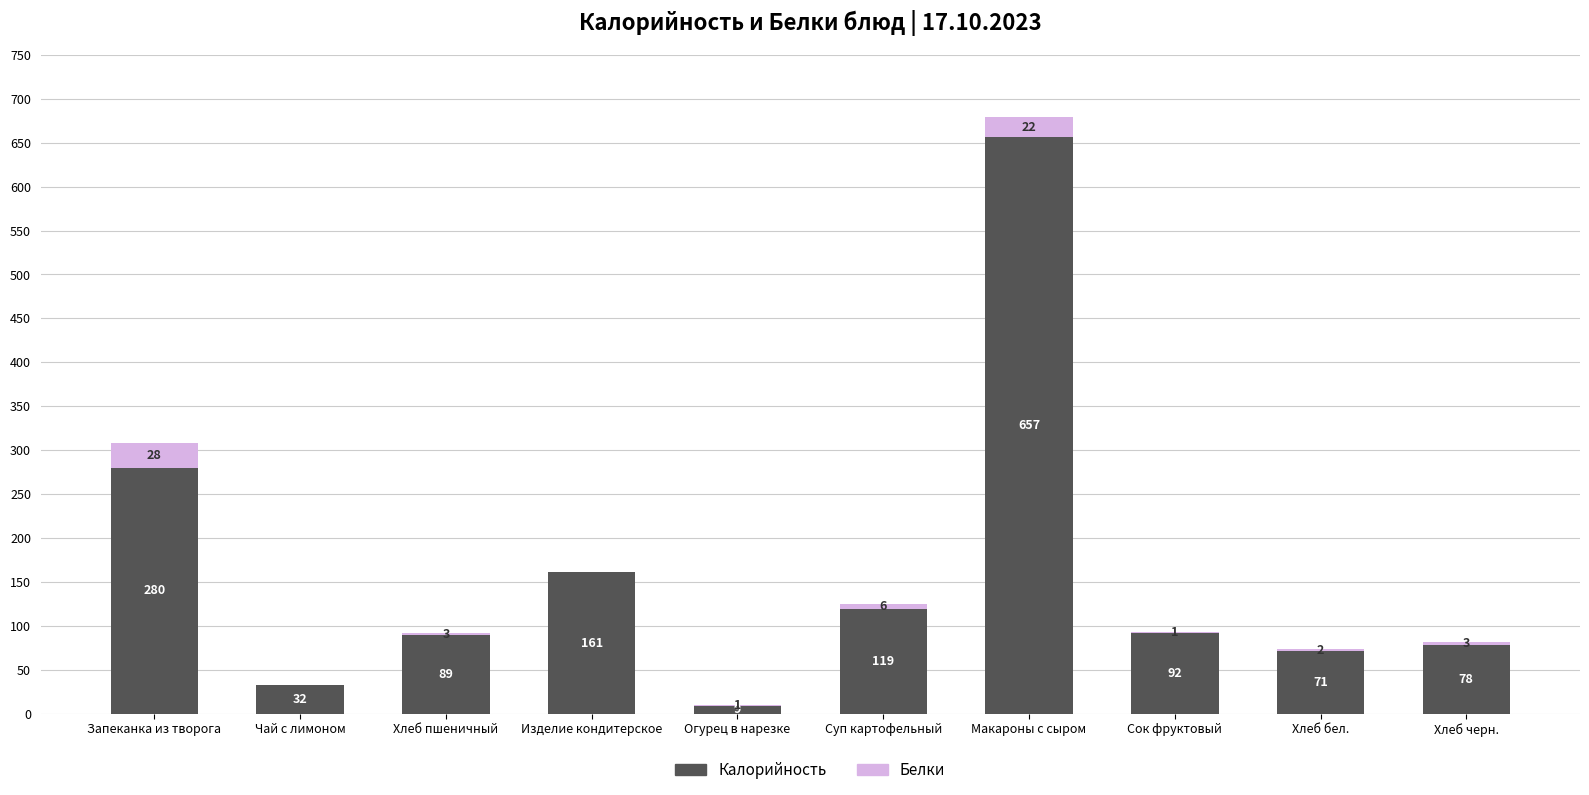

The value of Калорийность at Макароны с сыром is 657. True or false?

True